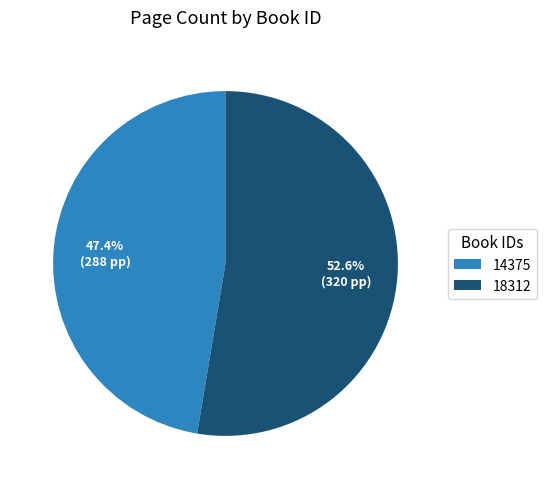

To the nearest percent, what percentage of the pie is 18312?

53%